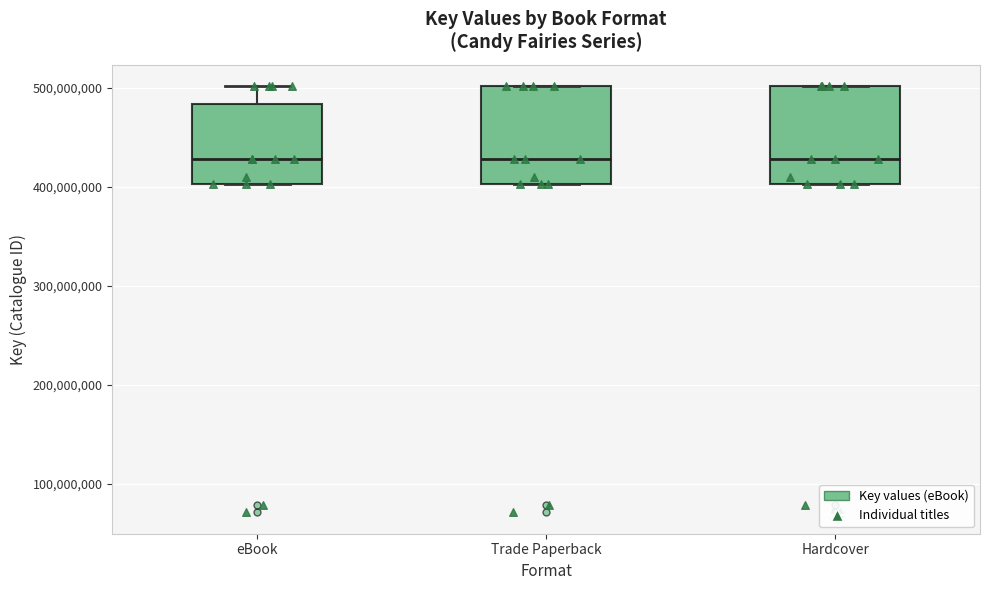

Reading left to right, read every box against the y-axis: the position of its median line, the range the box covers, and the ends of its whiskers. The values are not printed on the chart, so give them approximately, as read against the axis.

eBook: median 430000000, box 400000000 to 480000000, whiskers 400000000 to 500000000
Trade Paperback: median 430000000, box 400000000 to 500000000, whiskers 400000000 to 500000000
Hardcover: median 430000000, box 400000000 to 500000000, whiskers 400000000 to 500000000